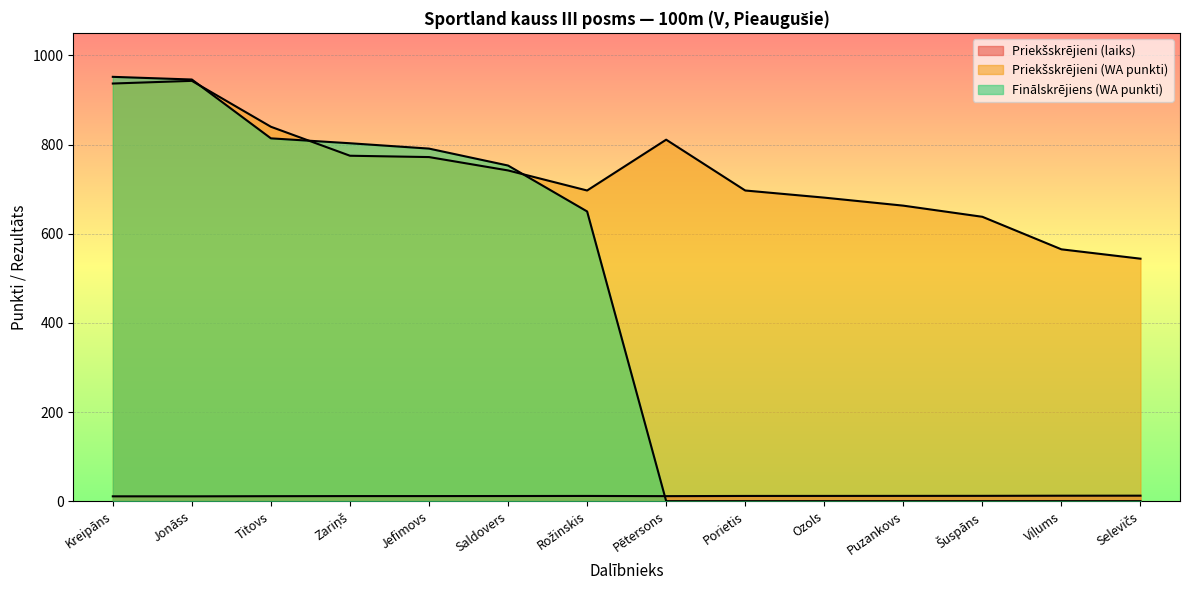

What is the highest value of the Priekšskrējieni (laiks) series?

12.3